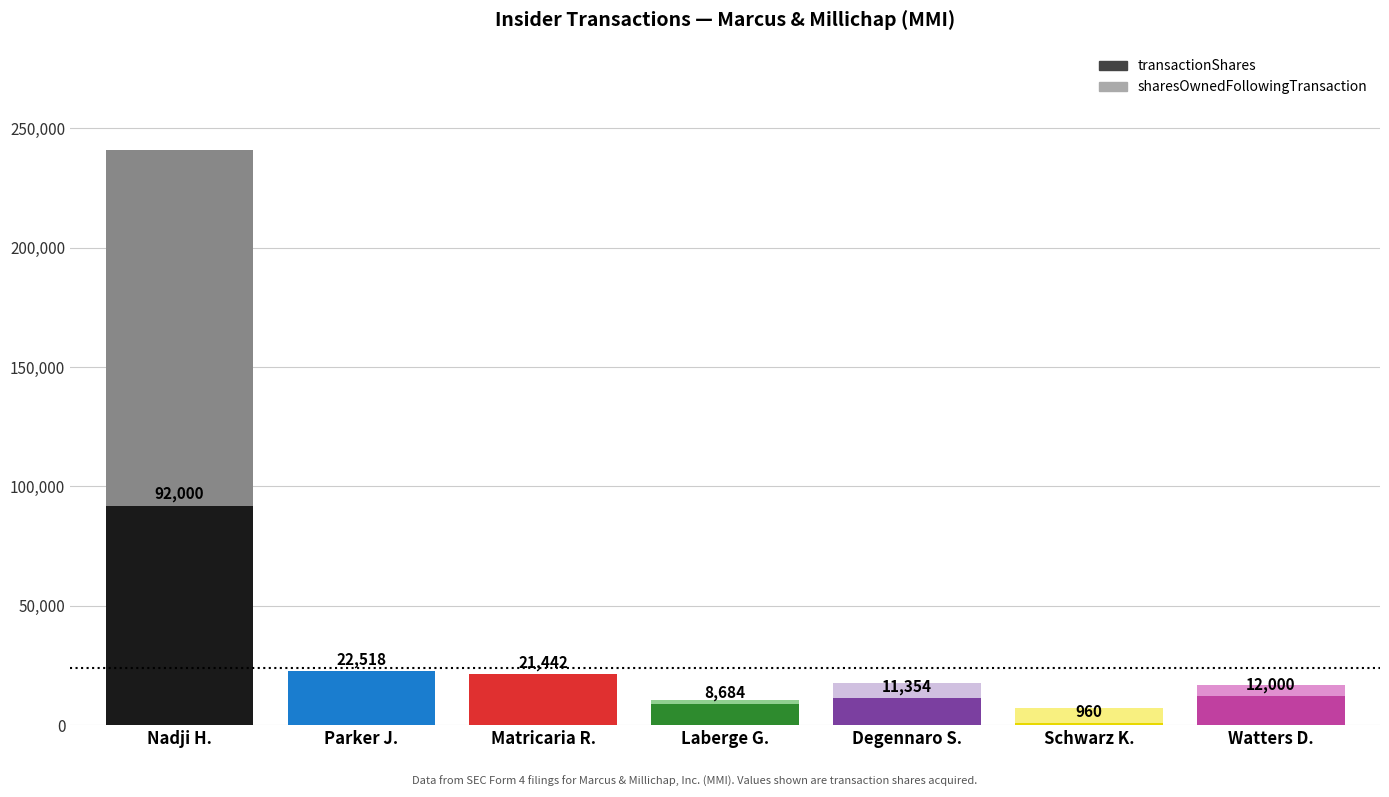

At which category is the sum across all series the highest?

Nadji H.